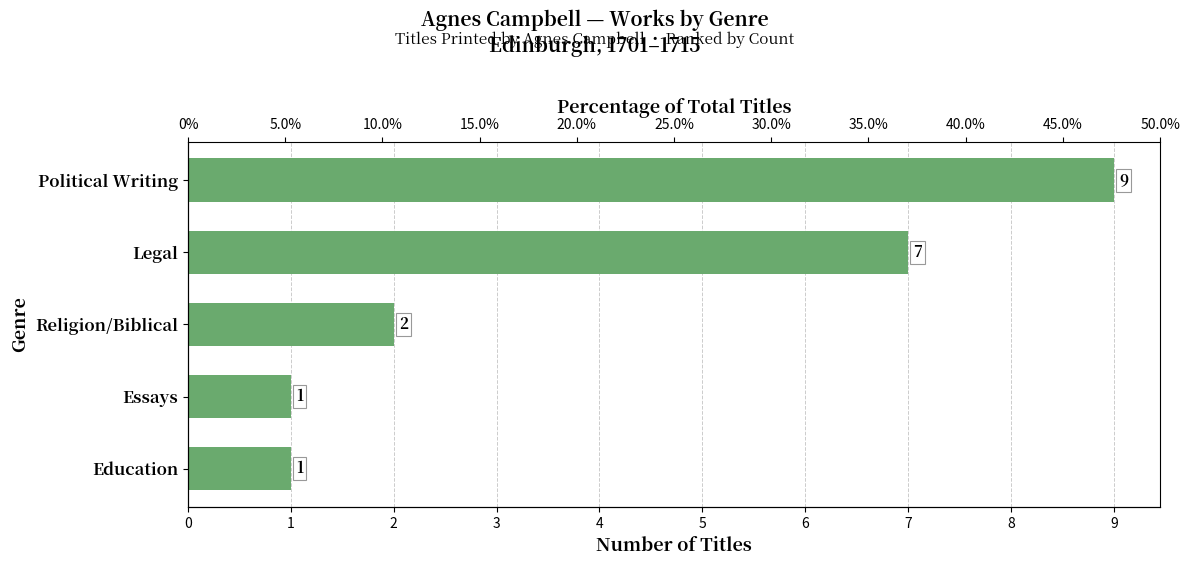

What is the sum of all values?

20